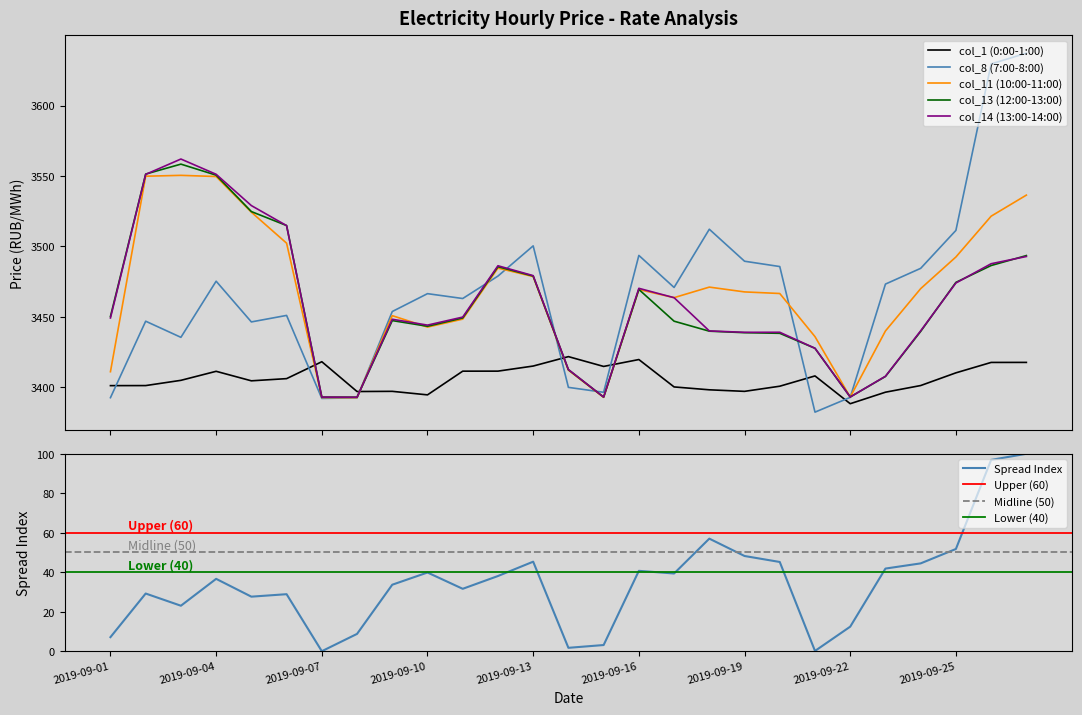

True or false: col_13 has a value of 3438.3 at 19.

True